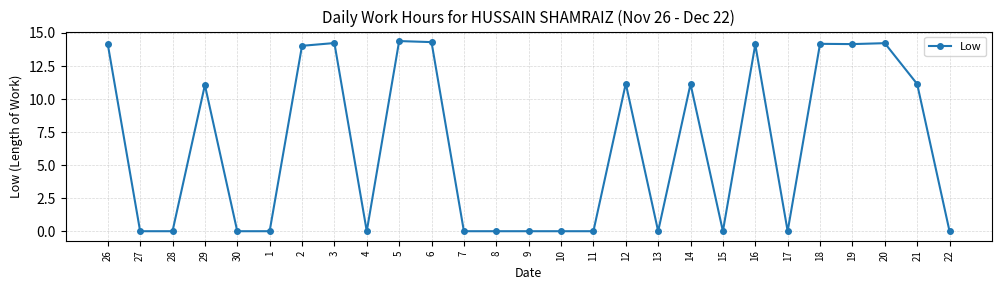

Between 10 and 29, which is larger?

29